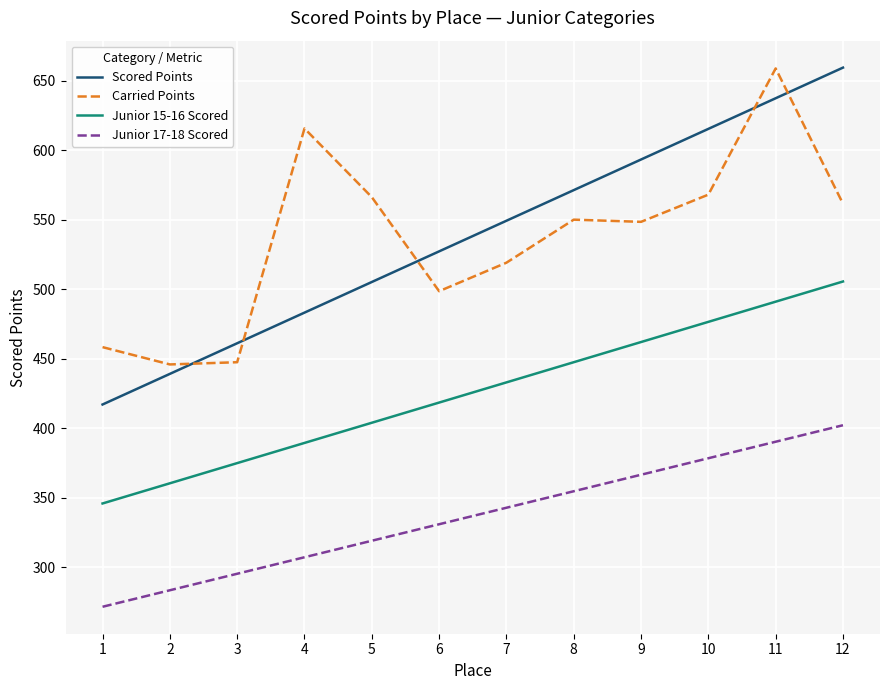

Rank the categories by Scored Points value from highest to lowest.

12, 11, 10, 9, 8, 7, 6, 5, 4, 3, 2, 1